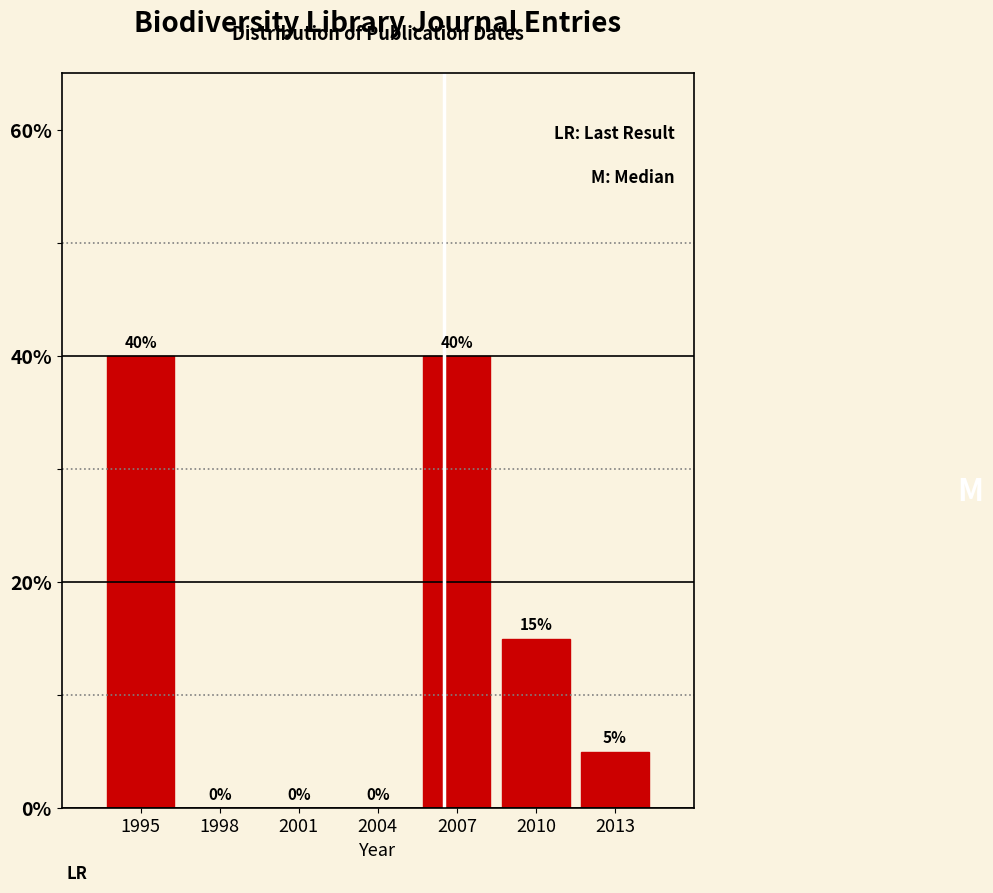

Reading right to left, what are all the values shown in this chart?

2013=5	2010=15	2007=40	2004=0	2001=0	1998=0	1995=40